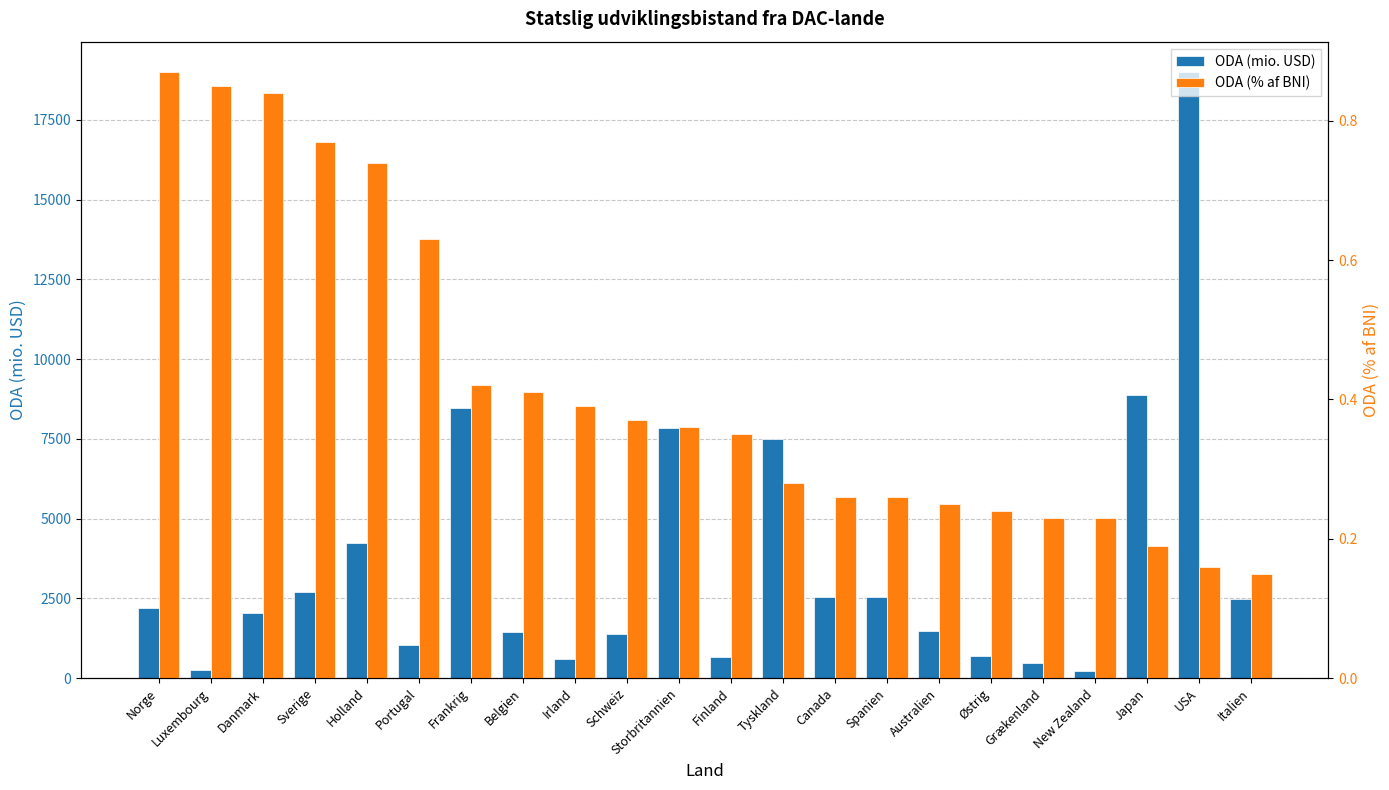

List the labels in order of ODA (mio. USD) value, largest first.

USA, Japan, Frankrig, Storbritannien, Tyskland, Holland, Sverige, Spanien, Canada, Italien, Norge, Danmark, Australien, Belgien, Schweiz, Portugal, Østrig, Finland, Irland, Grækenland, Luxembourg, New Zealand